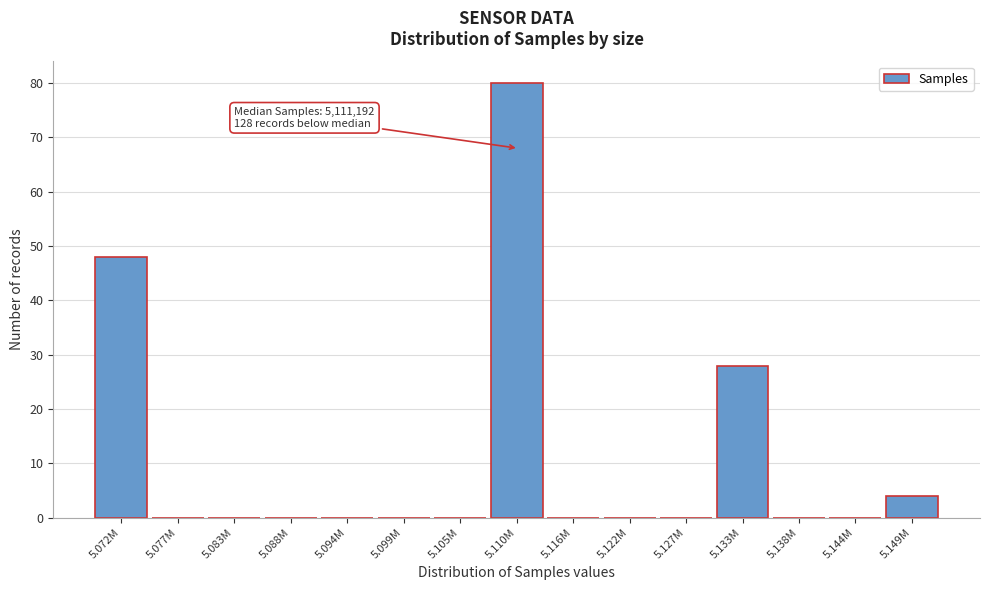

Reading left to right, extract all data points from this chart.

5.072M=48	5.077M=0	5.083M=0	5.088M=0	5.094M=0	5.099M=0	5.105M=0	5.110M=80	5.116M=0	5.122M=0	5.127M=0	5.133M=28	5.138M=0	5.144M=0	5.149M=4